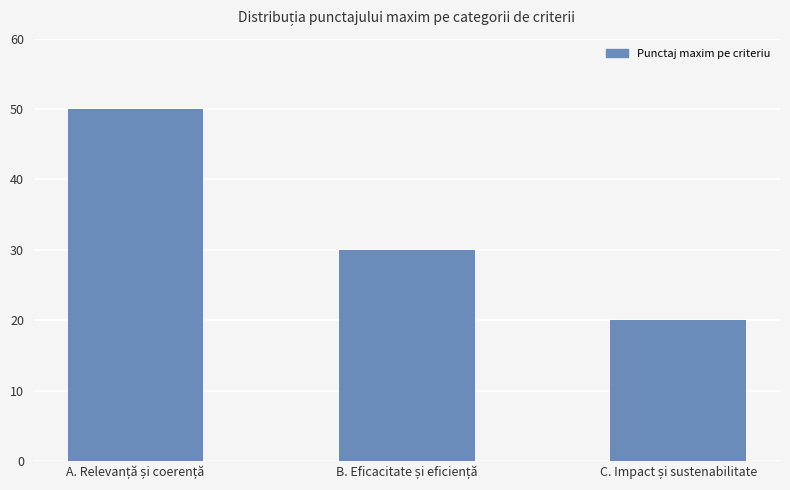

What is the maximum value shown in the chart?

50